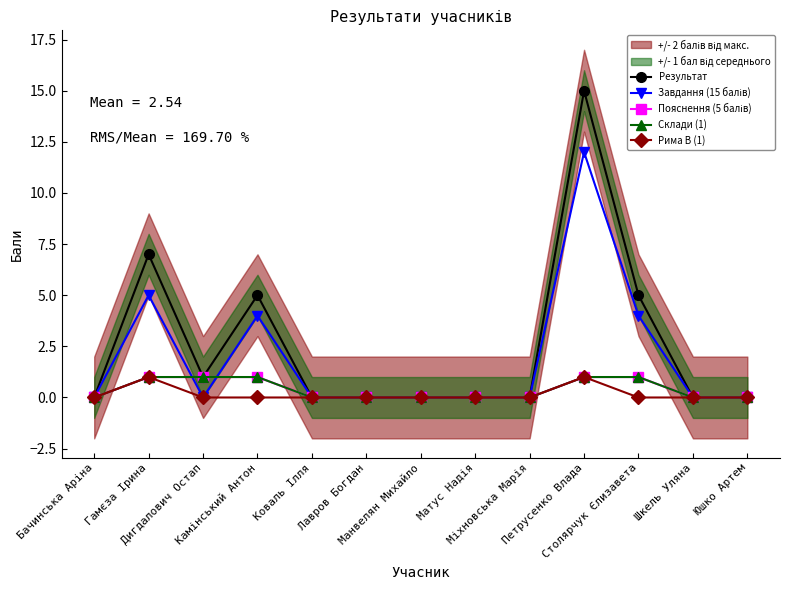

True or false: Склади (1) and Рима B (1) cross at least once.

False